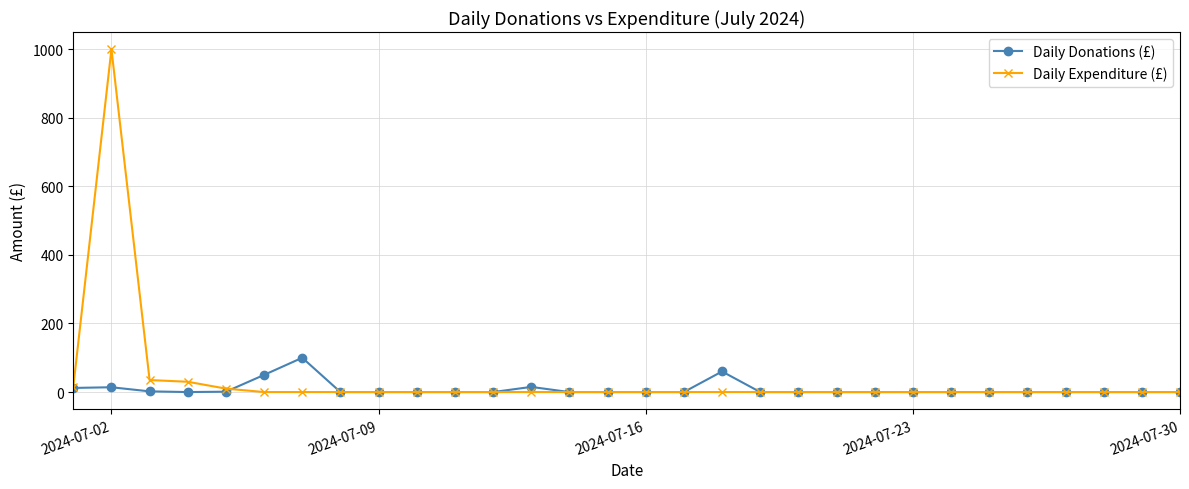

At how many categories does at least one series exceed 928?

1